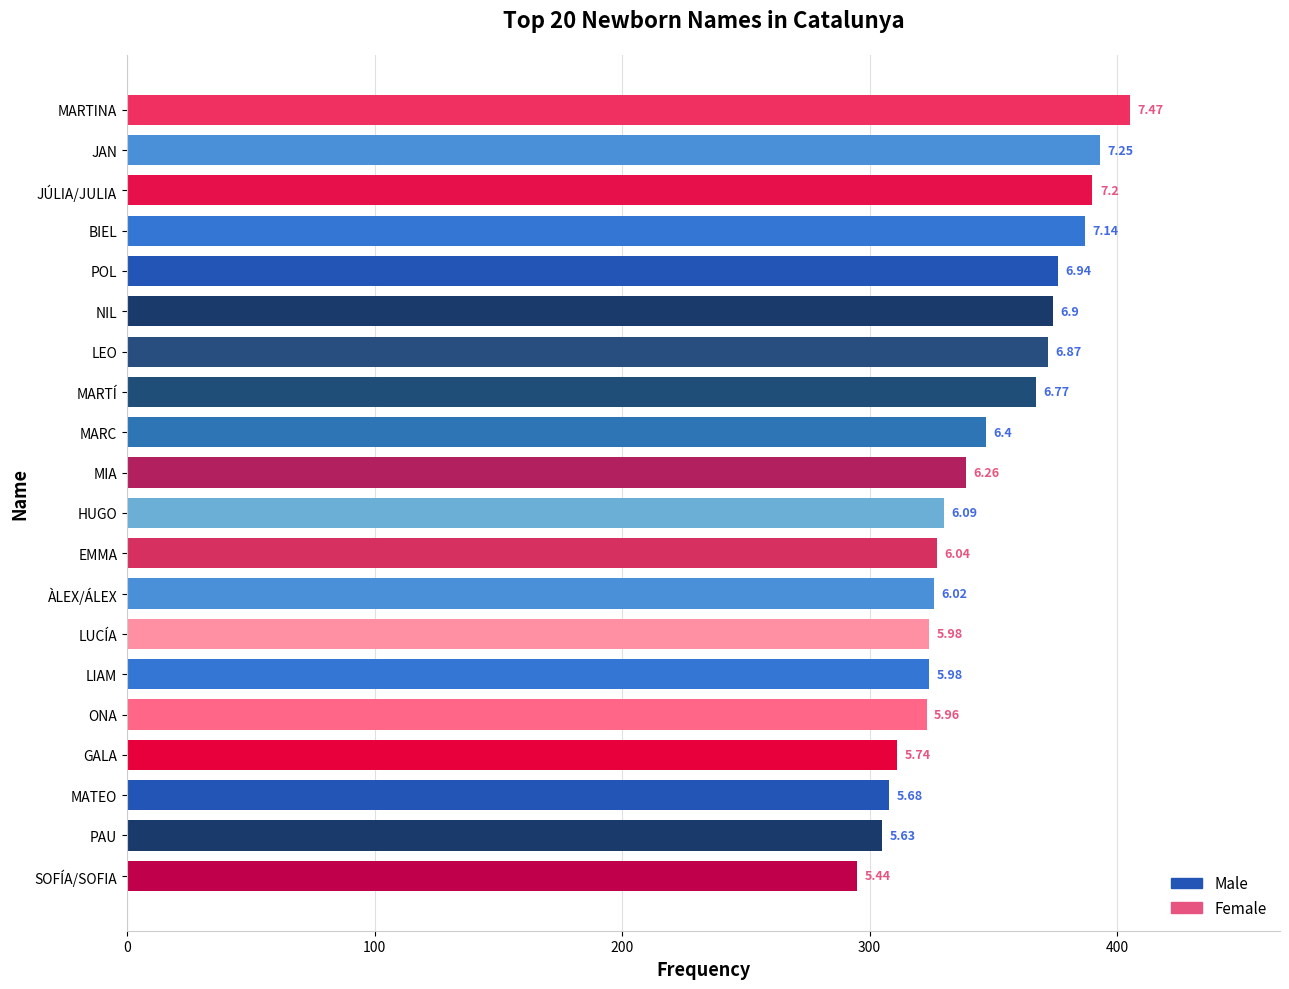

Where does the data first go above 339?

MARC